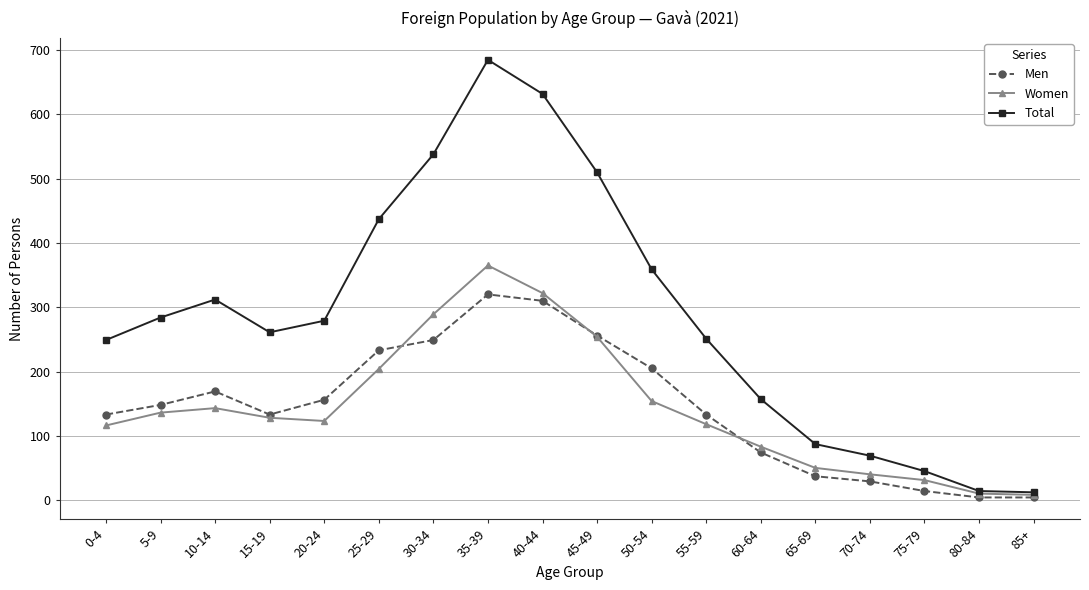

Where is the first local maximum for Men?

10-14